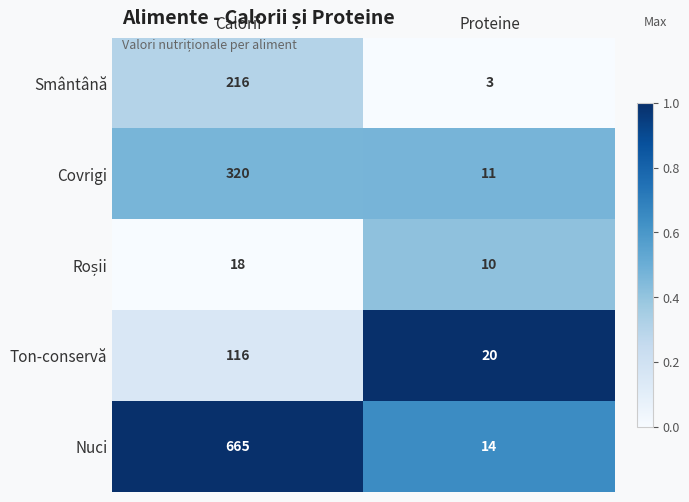

How many series are shown in this chart?

5